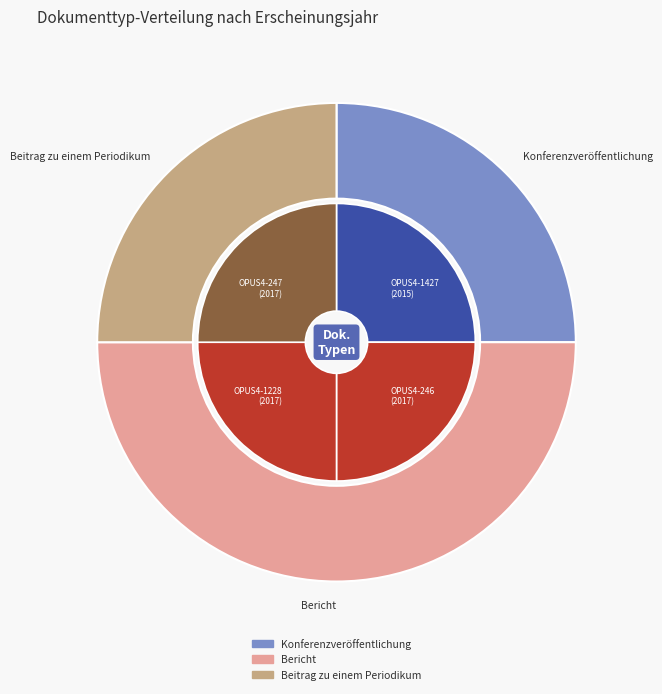

The OPUS4-1228 slice represents 89% of the pie. True or false?

False